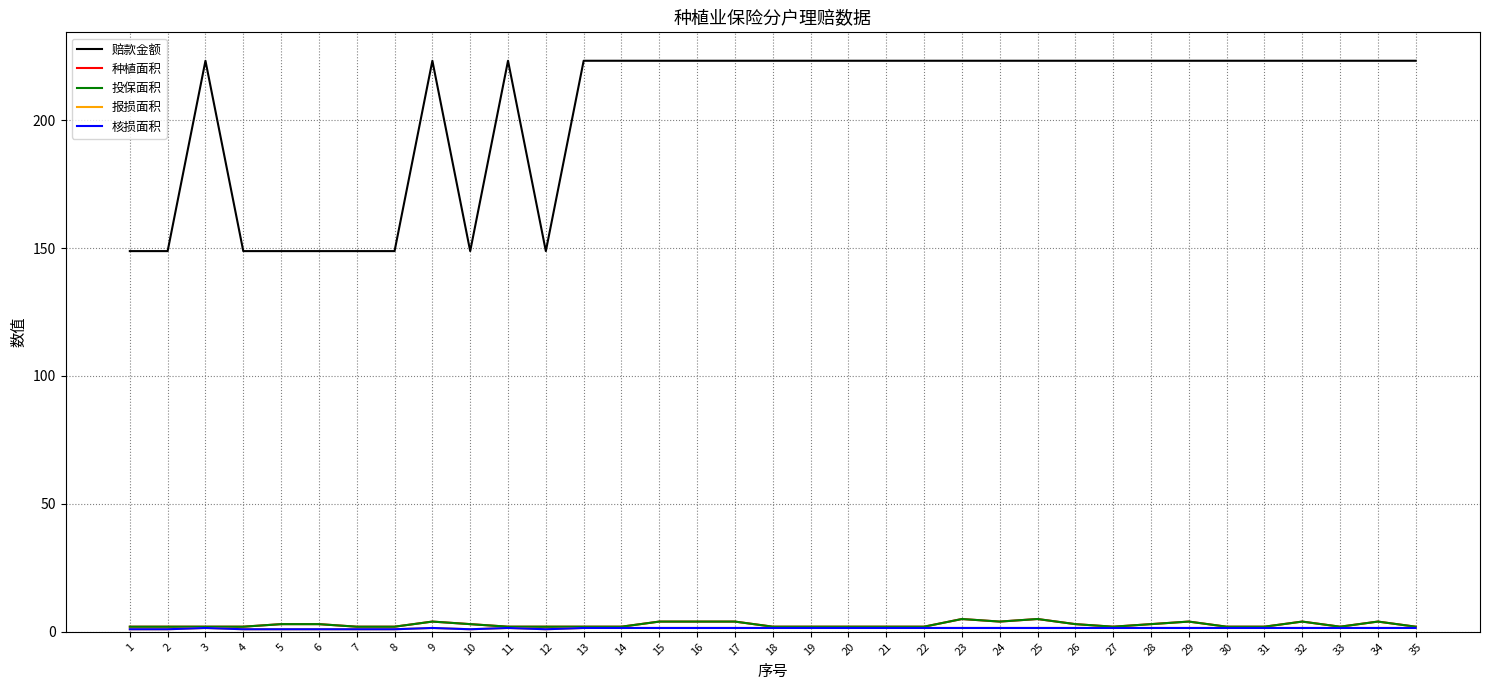

What is the difference between the maximum and minimum values in the 种植面积 series?

3.0